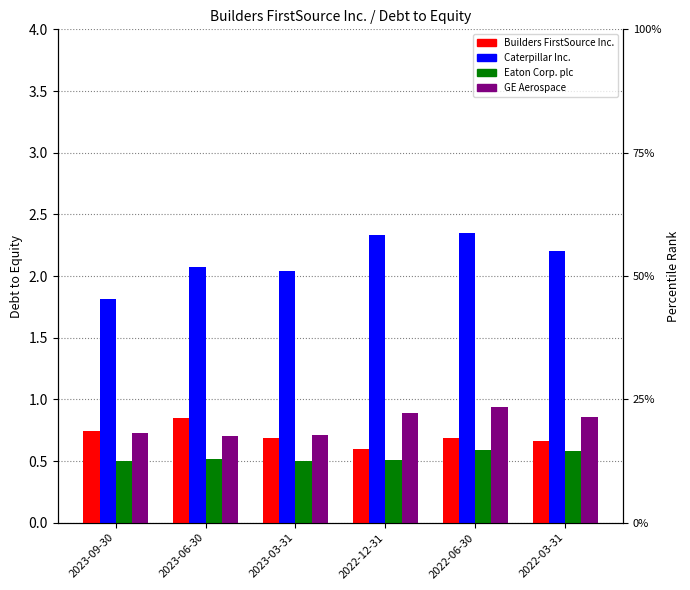

Which series has the largest total across all categories?

Caterpillar Inc.